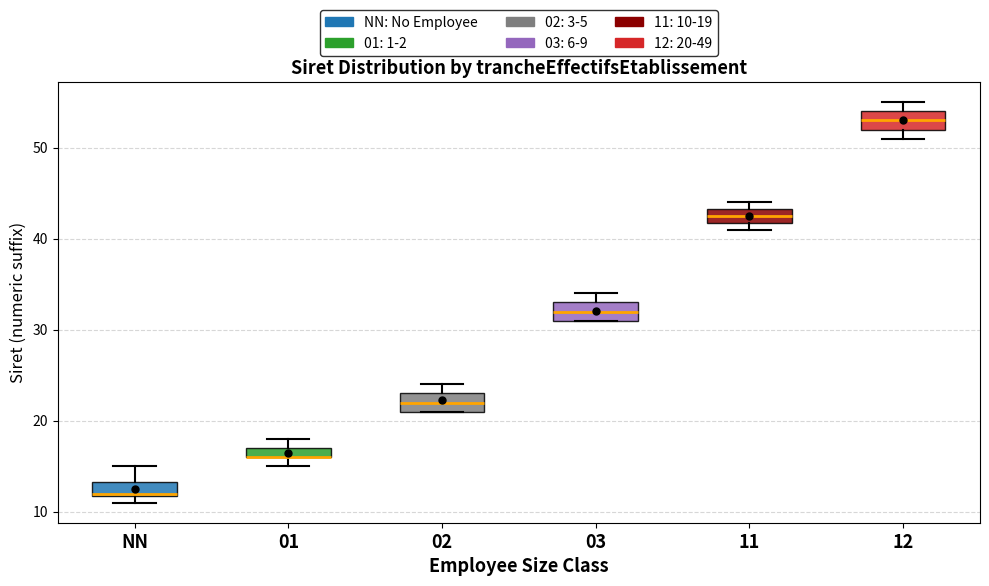

Where is the upper edge of the box for 11 on the y-axis? The values are not printed on the chart, so give them approximately, as read against the axis.

43